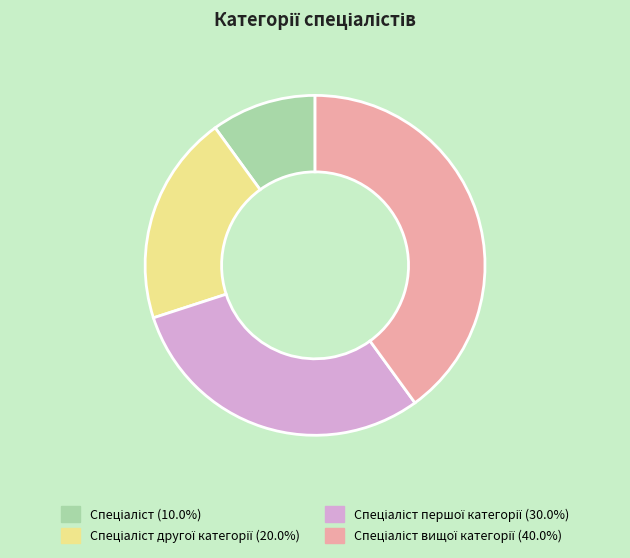

Is there a majority slice in this chart?

No